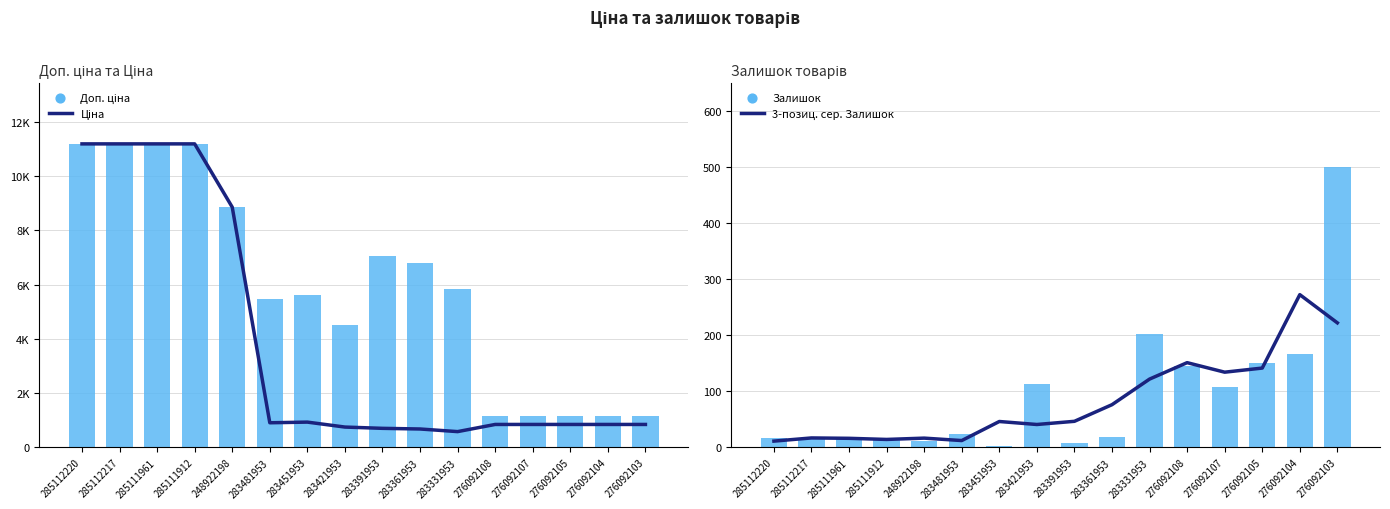

What is the total value across all series at 283331953?

6752.3